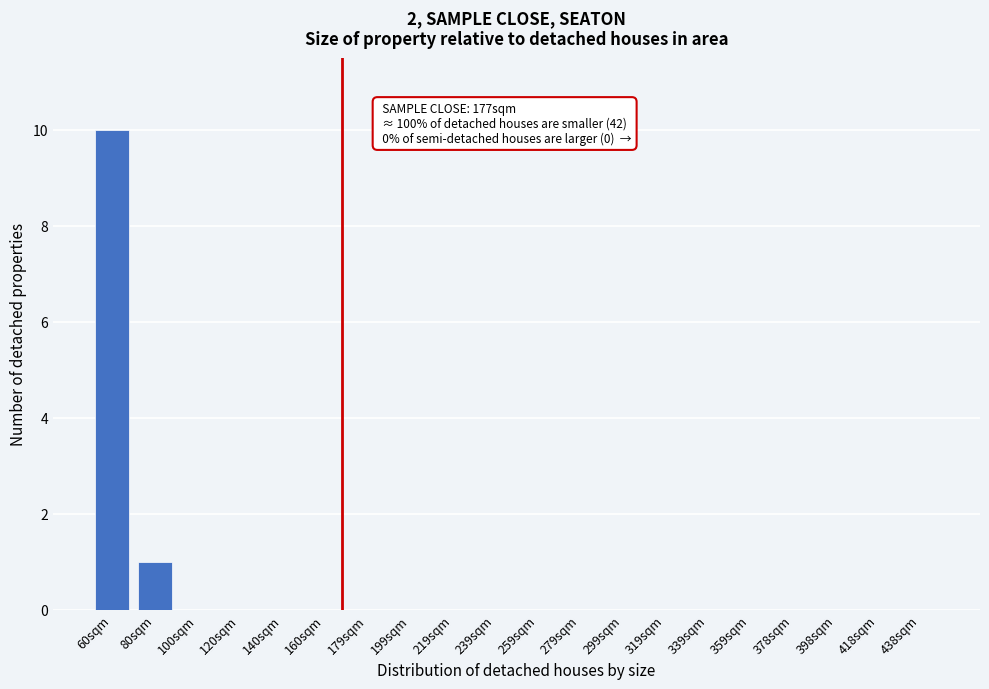

Reading left to right, list all the values displayed in this chart.

60sqm=10	80sqm=1	100sqm=0	120sqm=0	140sqm=0	160sqm=0	179sqm=0	199sqm=0	219sqm=0	239sqm=0	259sqm=0	279sqm=0	299sqm=0	319sqm=0	339sqm=0	359sqm=0	378sqm=0	398sqm=0	418sqm=0	438sqm=0